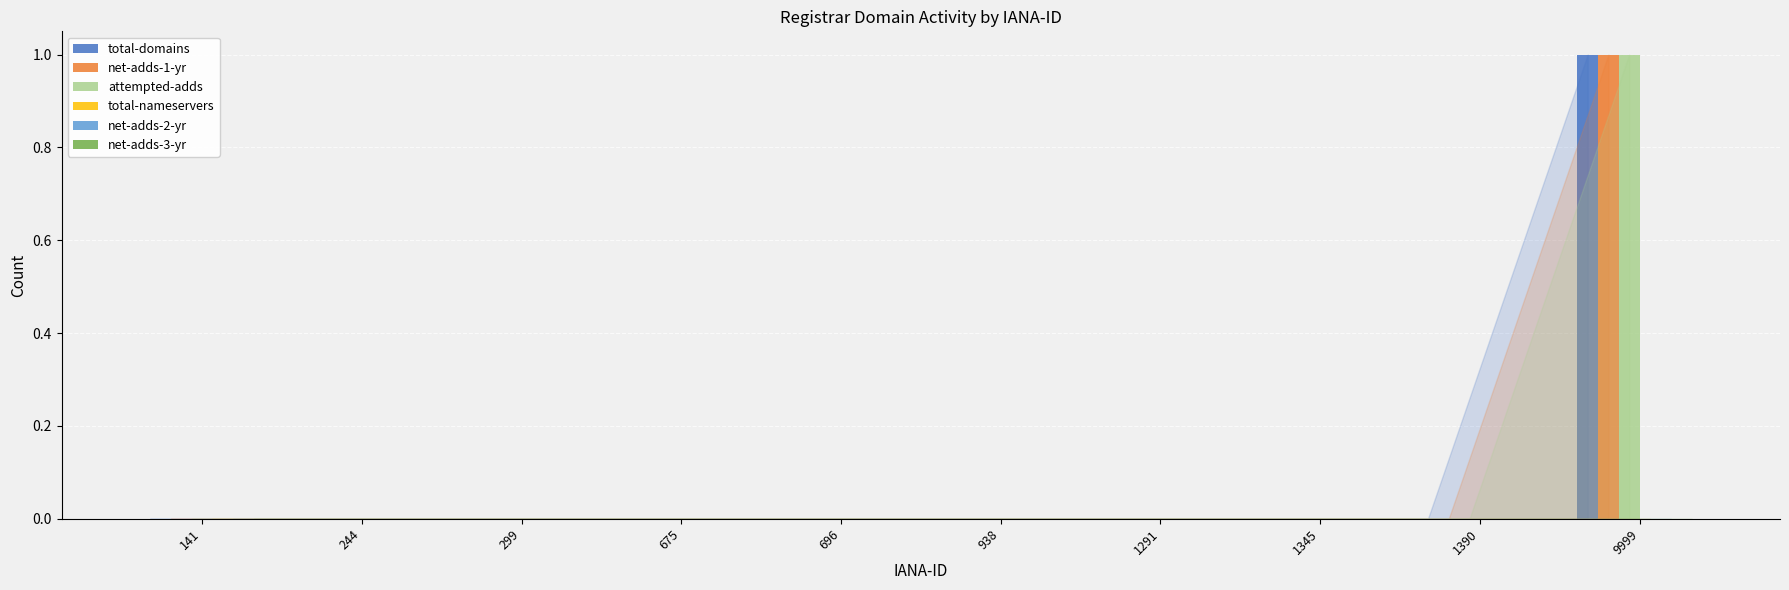

True or false: total-domains has a value of 0 at 1291.

True